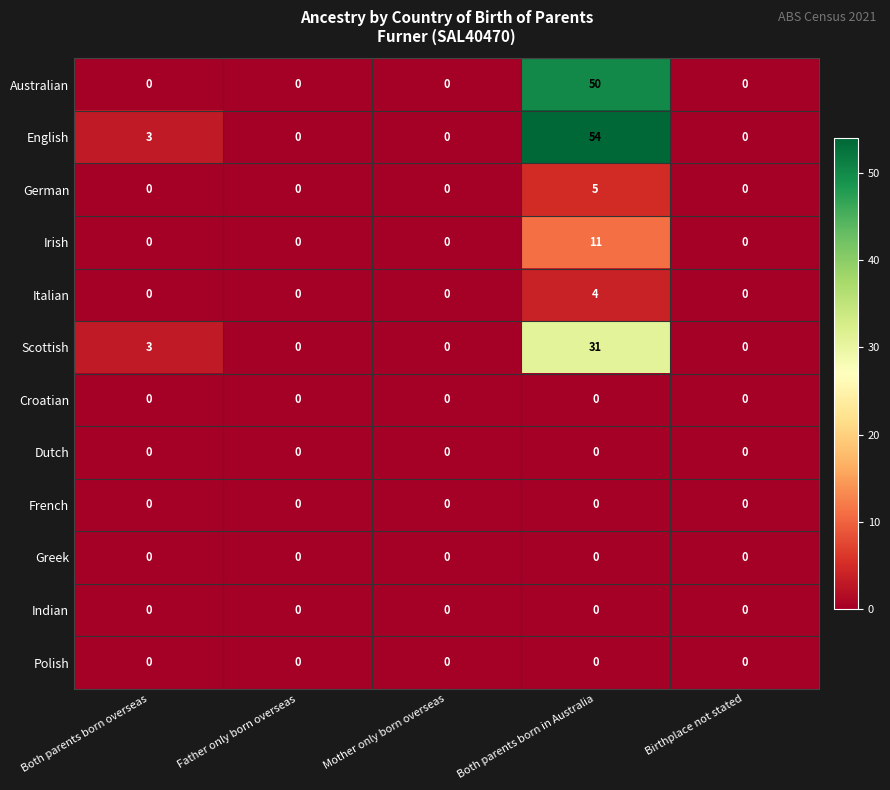

What is the greatest value displayed?

54